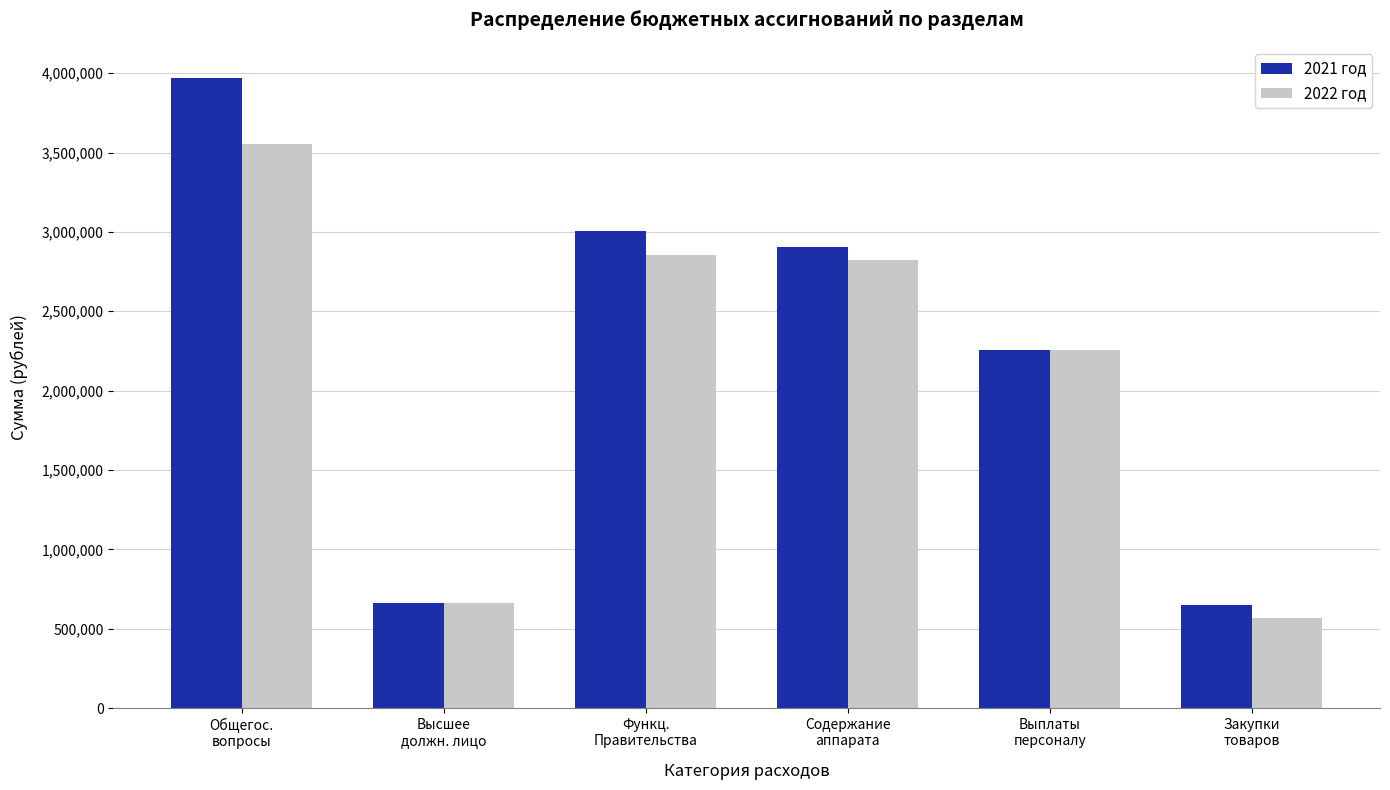

What is the difference between the maximum and minimum values in the 2021 год series?

3320518.3